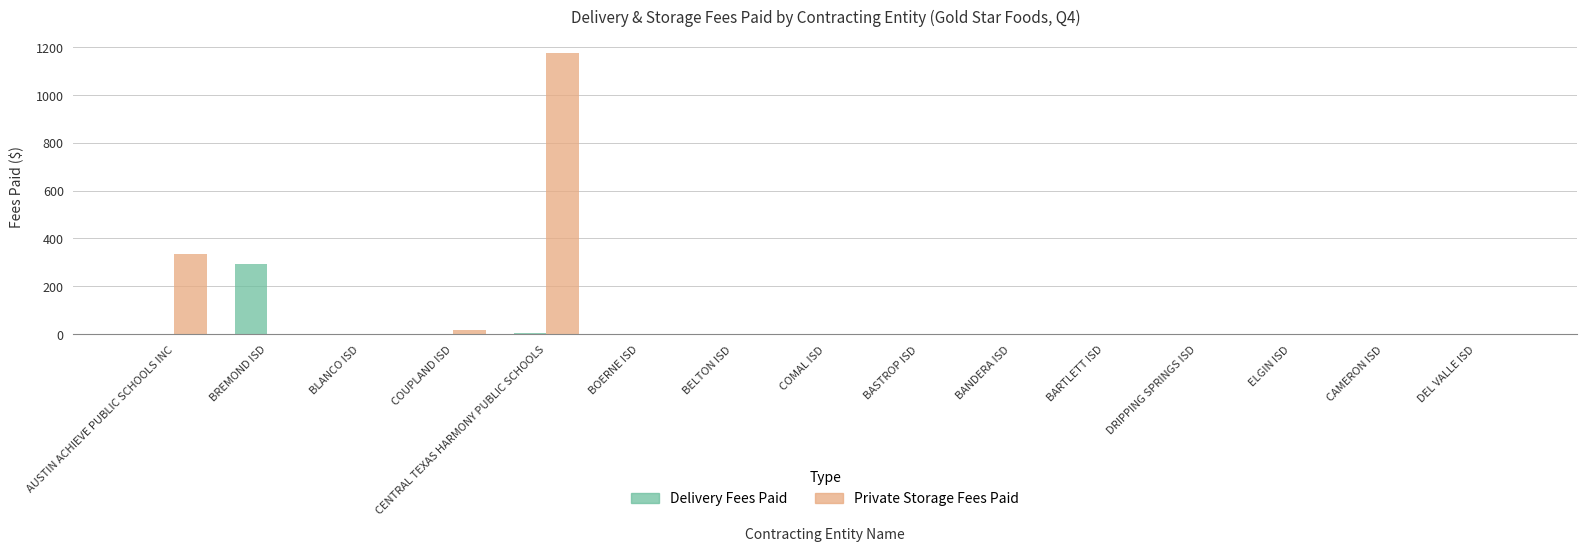

How many data points in Private Storage Fees Paid are above 0?

3